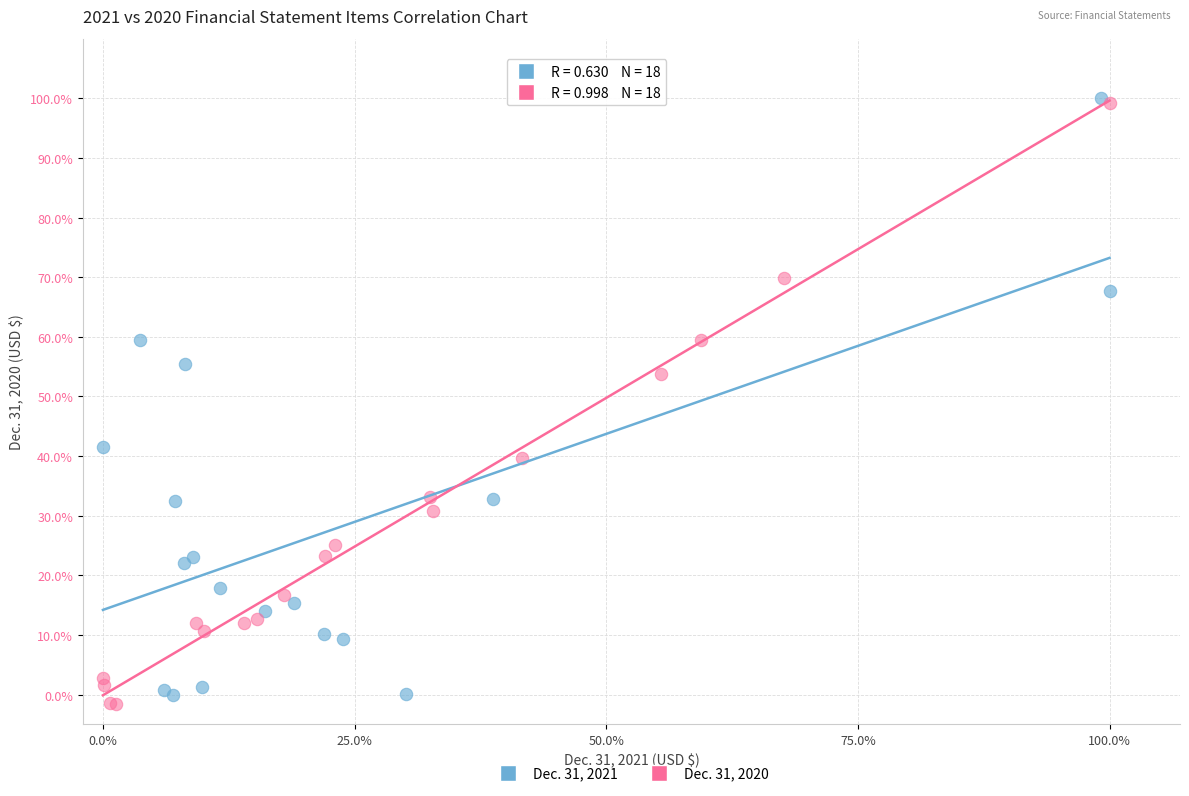

What are all the series names shown in the legend?

Dec. 31, 2021, Dec. 31, 2020